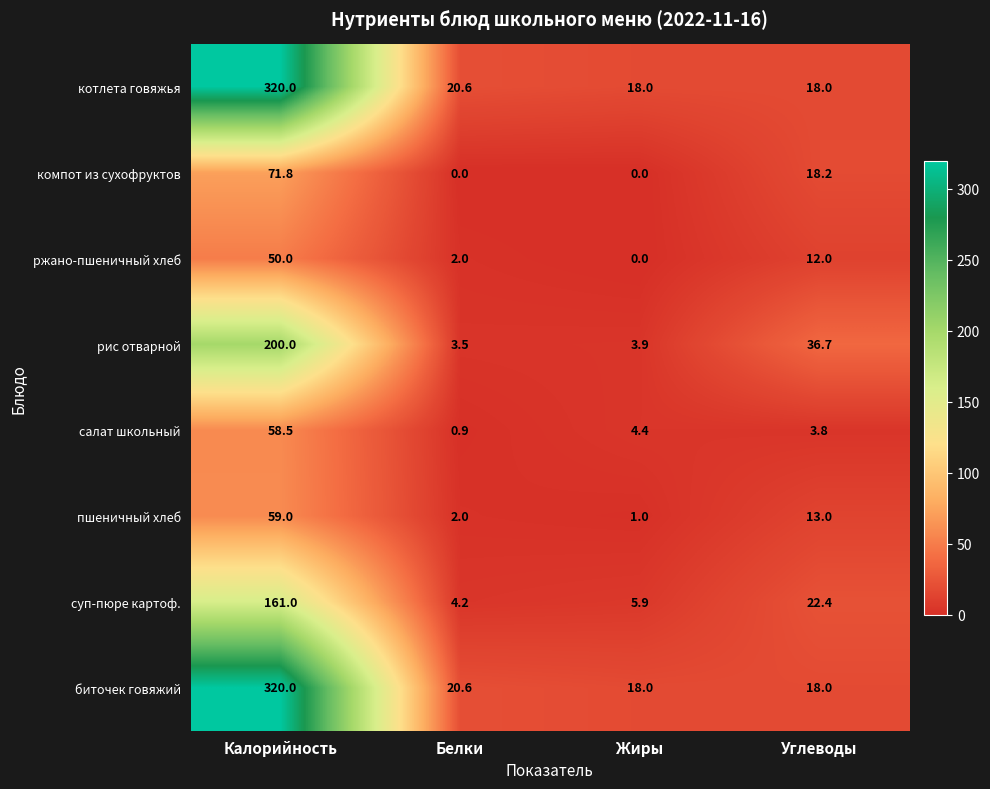

How many data points does each series have?

4